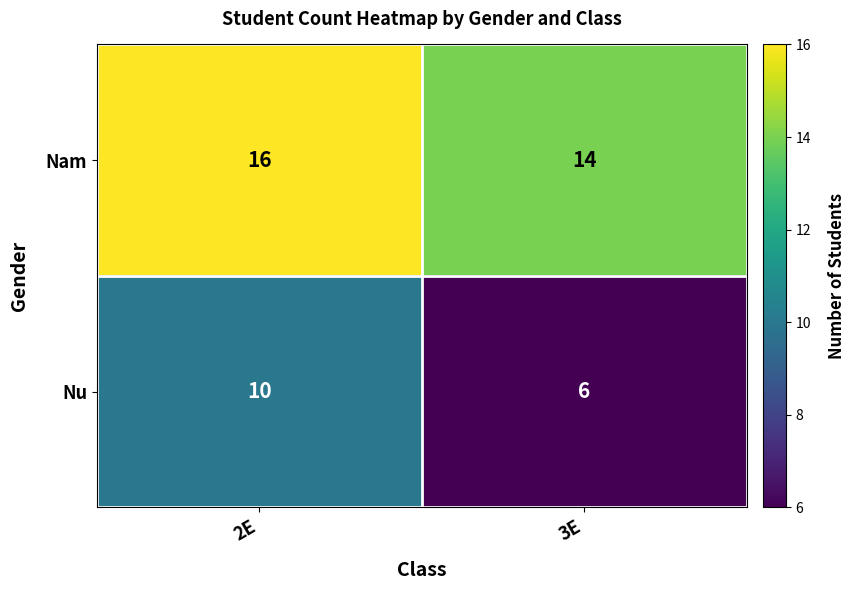

List the series in order of their peak value, lowest first.

Nu, Nam